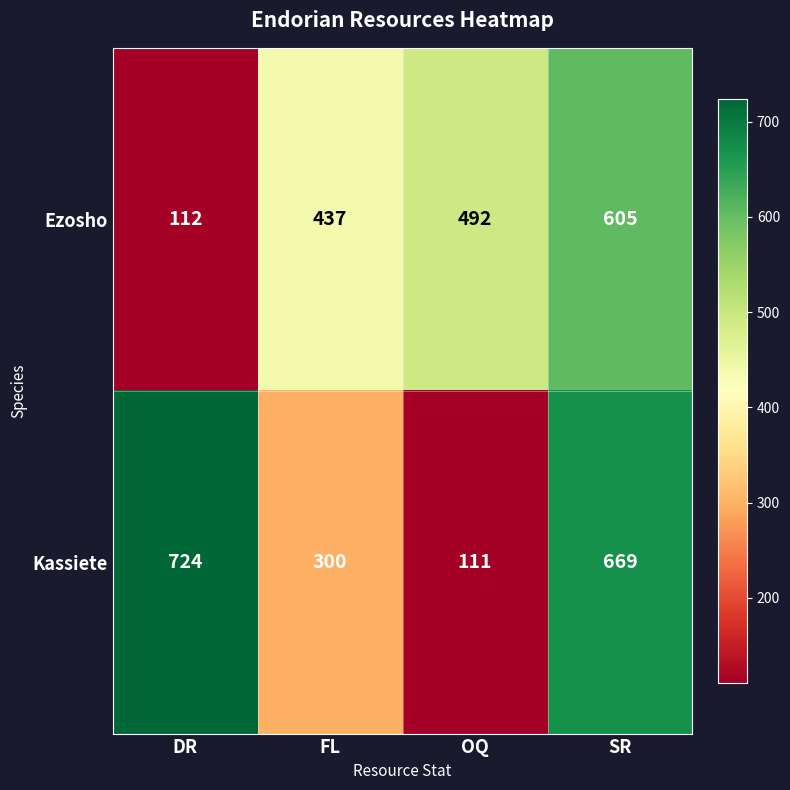

List the series in order of their peak value, highest first.

Kassiete, Ezosho